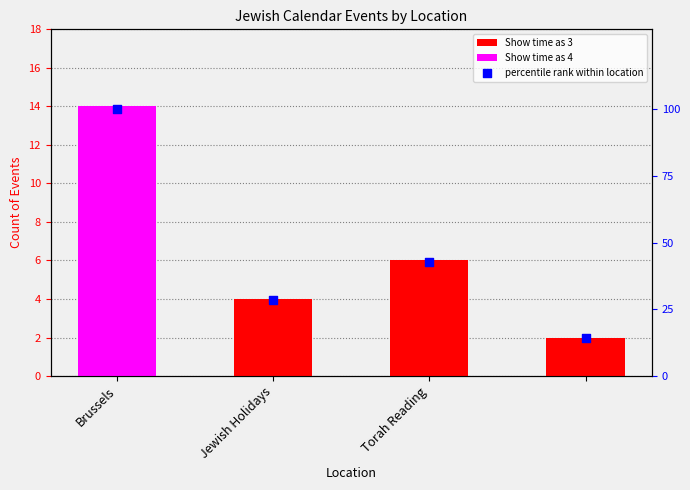

Is the value of Show time as 4 at Torah Reading greater than the value of Show time as 3 at 3?

No